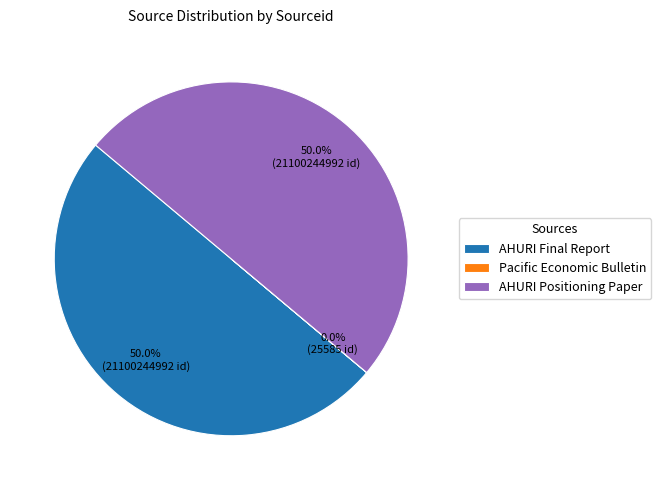

Approximately how many times larger is the value at AHURI Positioning Paper compared to AHURI Final Report?

1.0